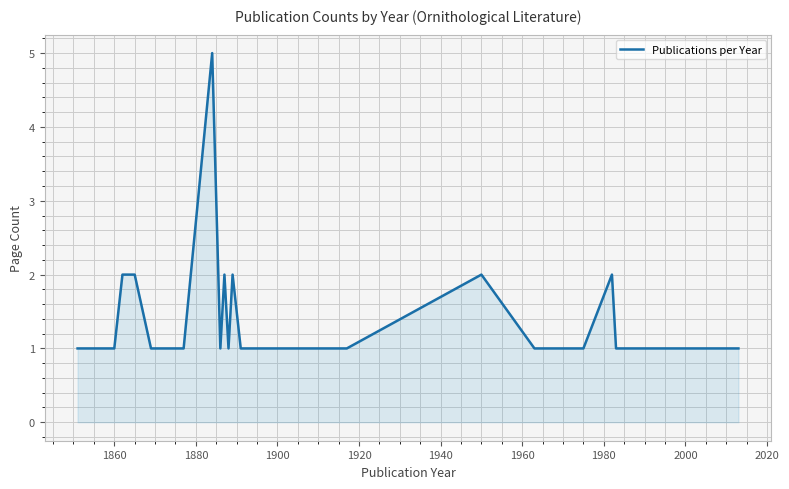

What is the difference between the maximum and minimum values?

4